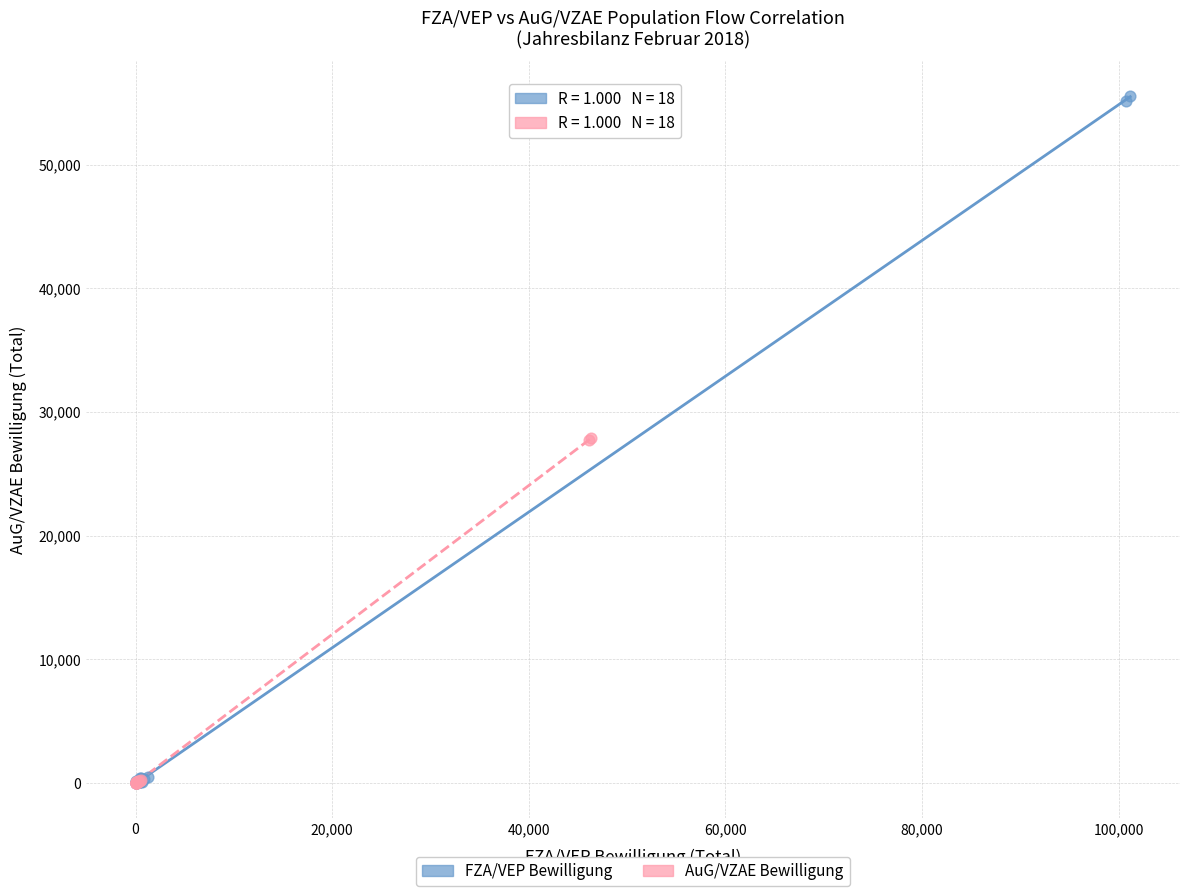

Which series reaches the maximum Y coordinate?

FZA/VEP Bewilligung